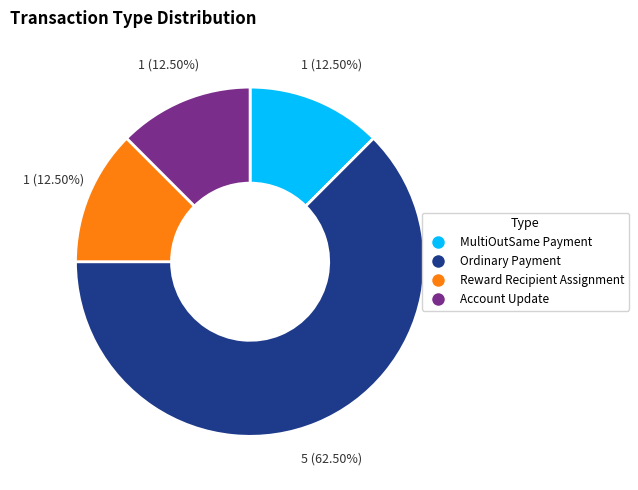

To the nearest percent, what is the difference between the largest and smallest slice percentages?

50%